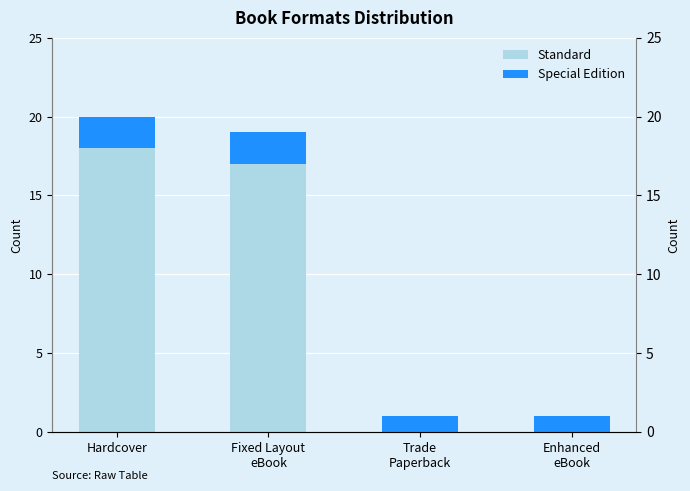

Does the chart contain stacked bars?

No